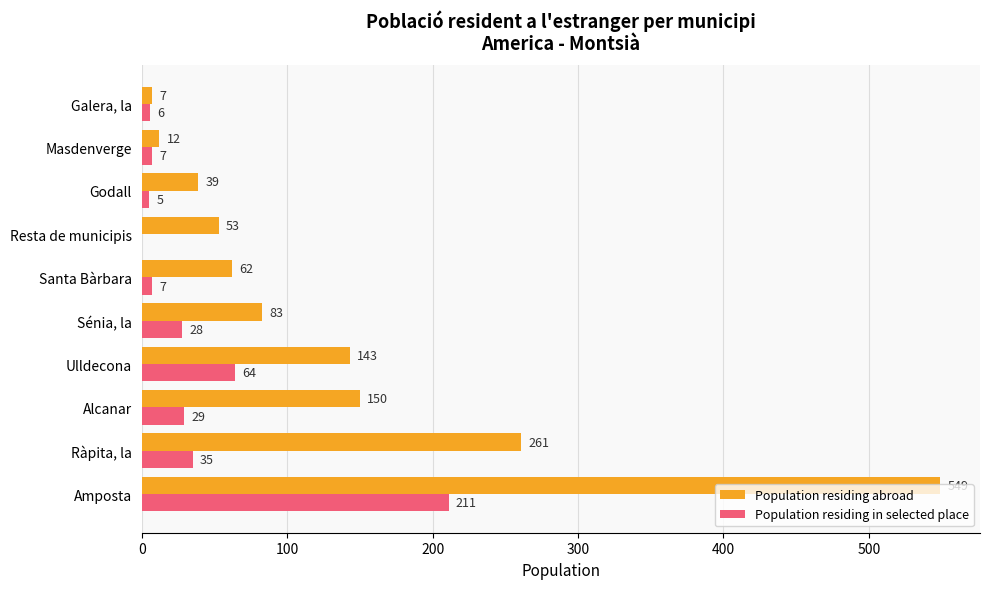

The Population residing abroad series shows 39 at Godall. True or false?

True